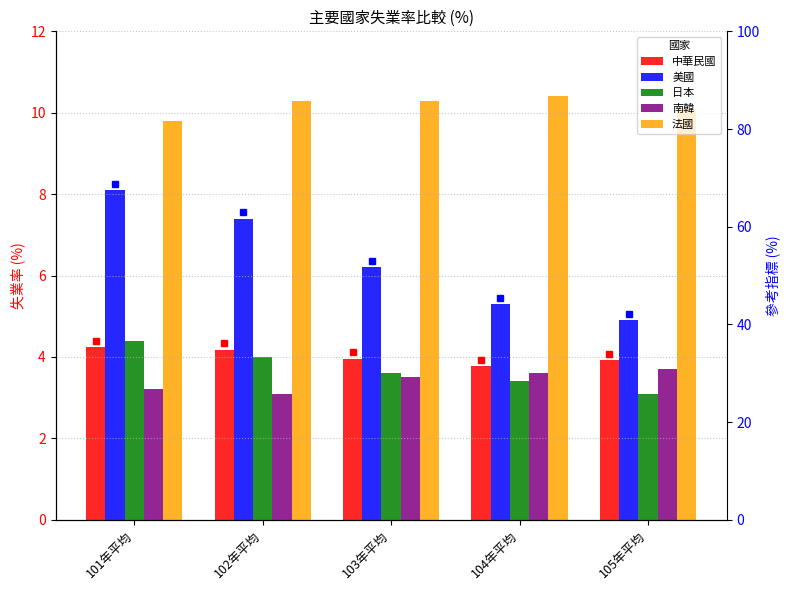

What is the total value across all series at 105年平均?

25.7